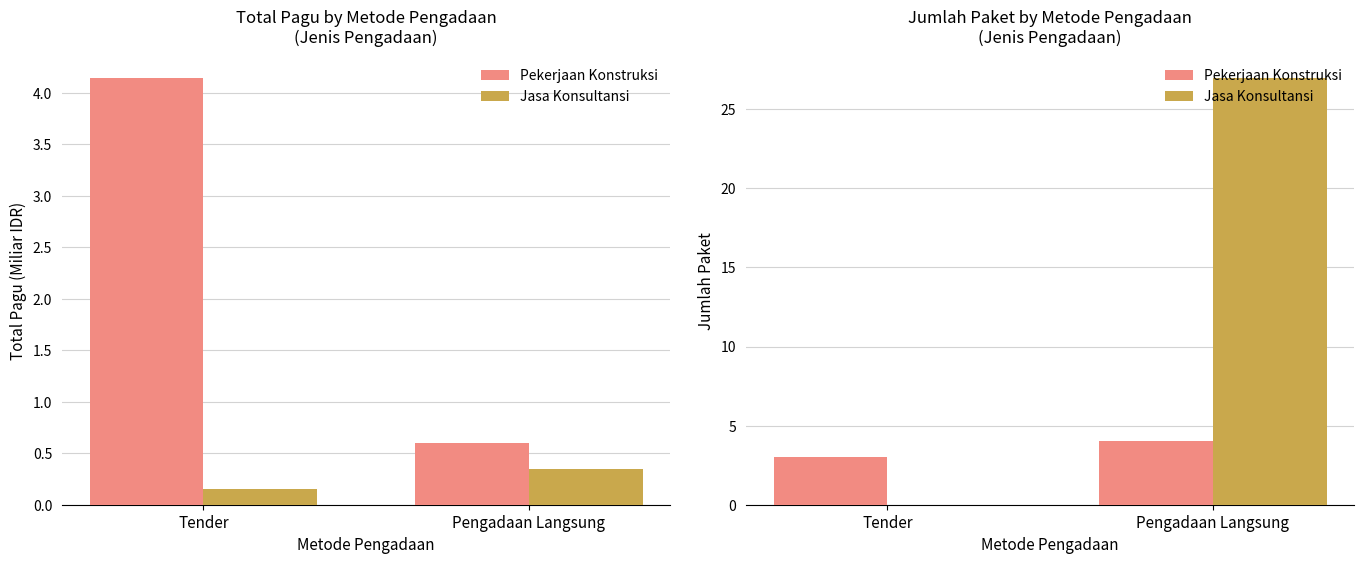

At how many categories does at least one series exceed 17?

1